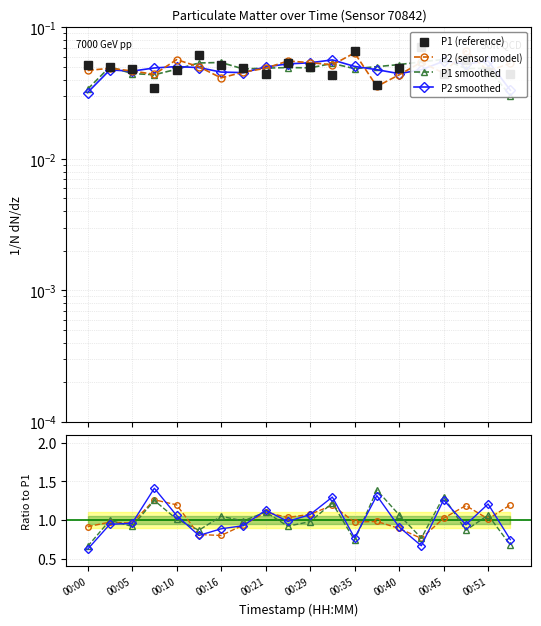

True or false: P1 has a value of 0.0 at 00:43.

False